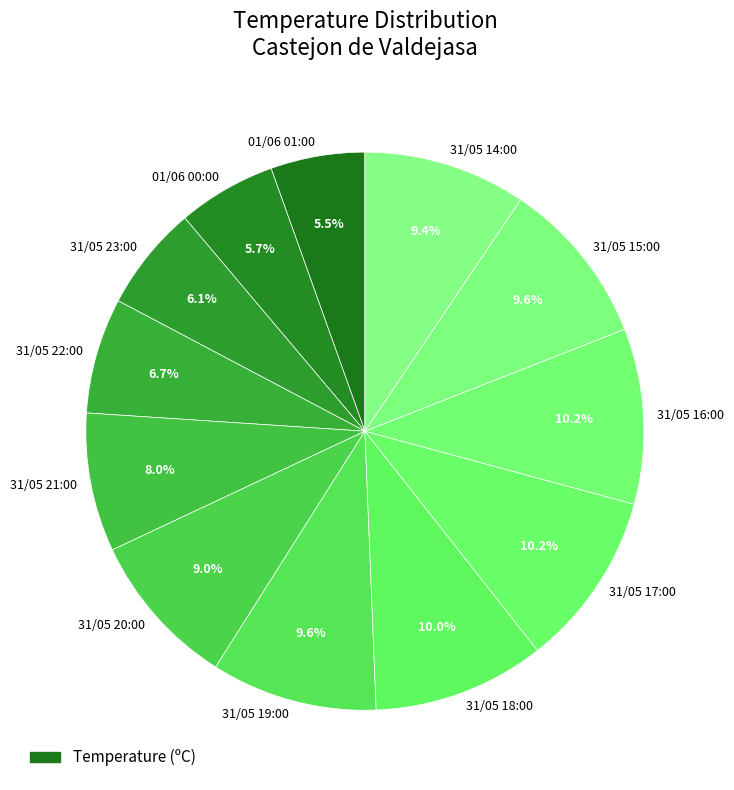

Is there any slice that represents more than half of the pie?

No